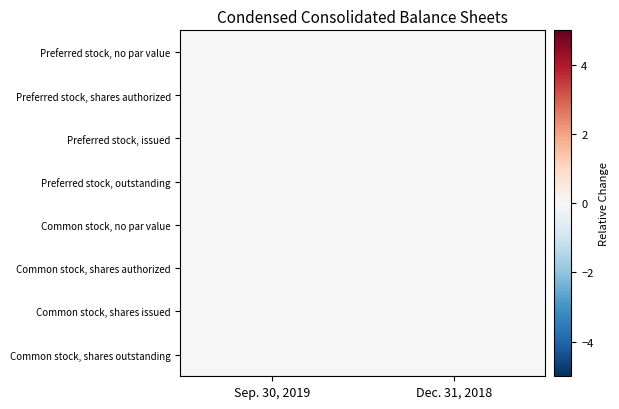

At how many categories does at least one series exceed 0?

1